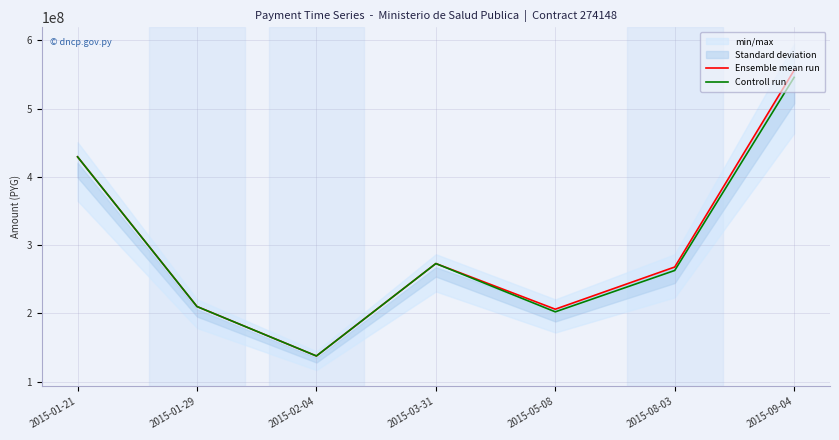

What is the approximate value of Ensemble mean run at 2015-08-03?

267795457.0